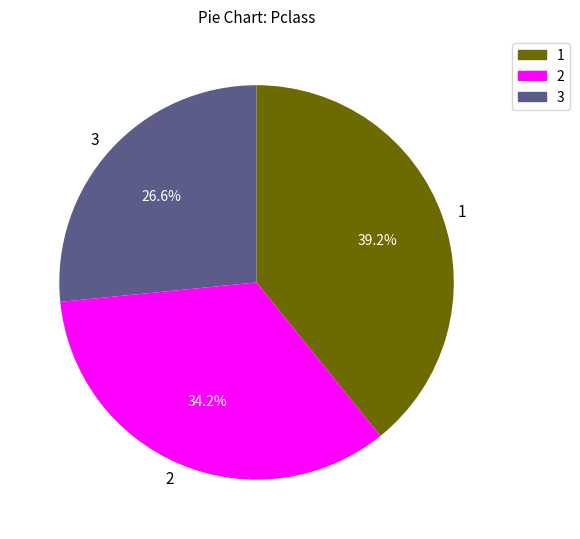

Count the number of slices in the pie.

3